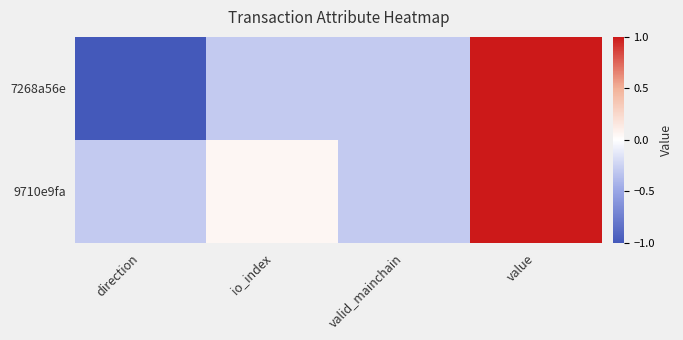

At how many categories does at least one series exceed 0?

2